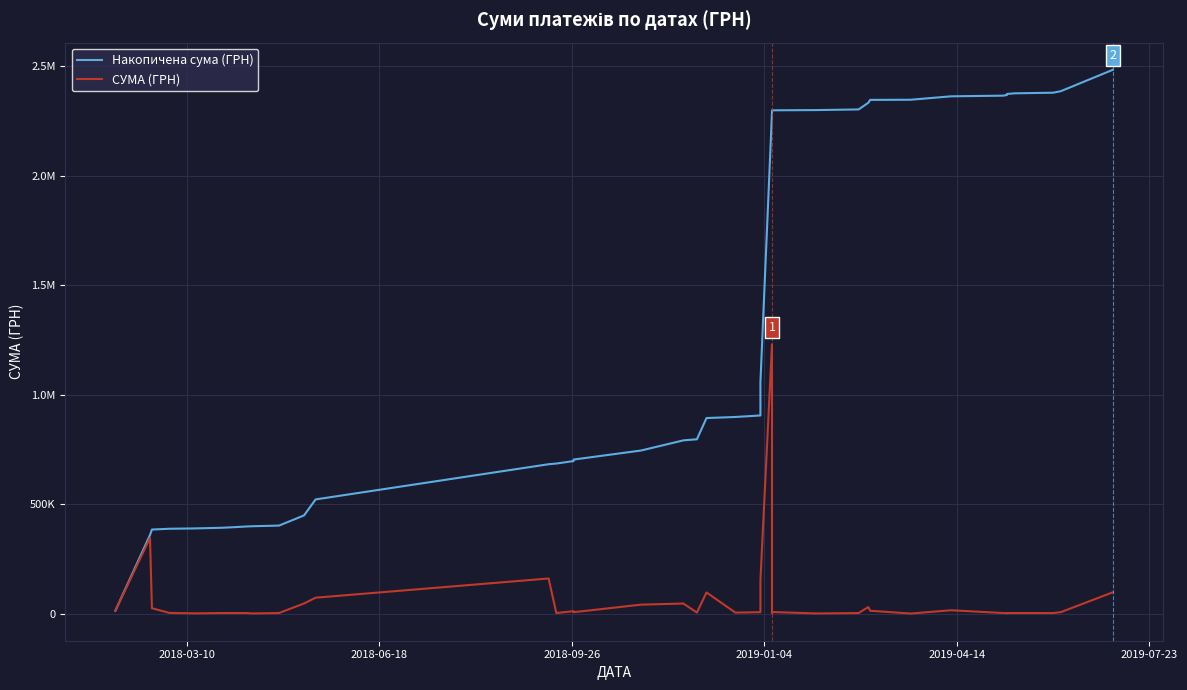

True or false: Накопичена сума (ГРН) has more than 2 points higher than both neighbors.

False